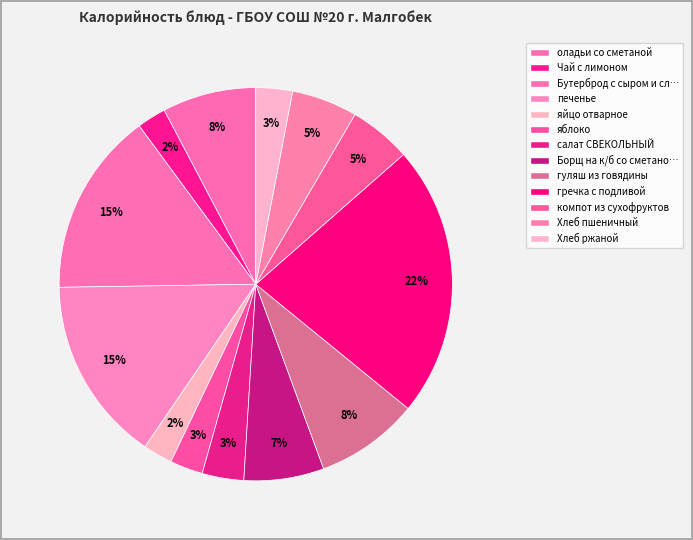

How many slices are in this pie chart?

13